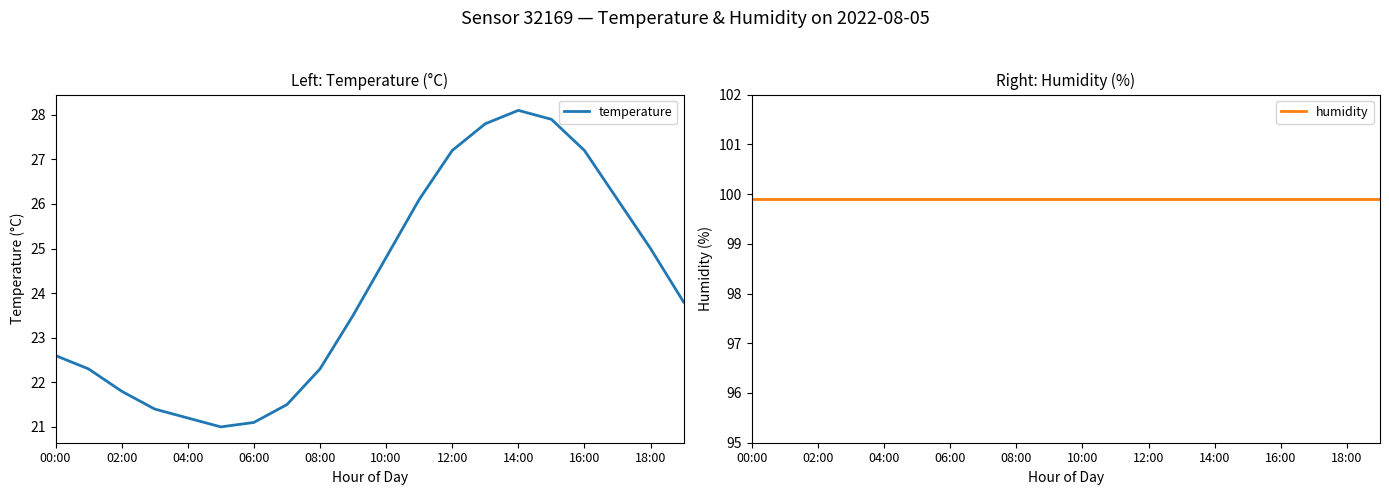

What is the difference between the highest and lowest values at 15?

72.0